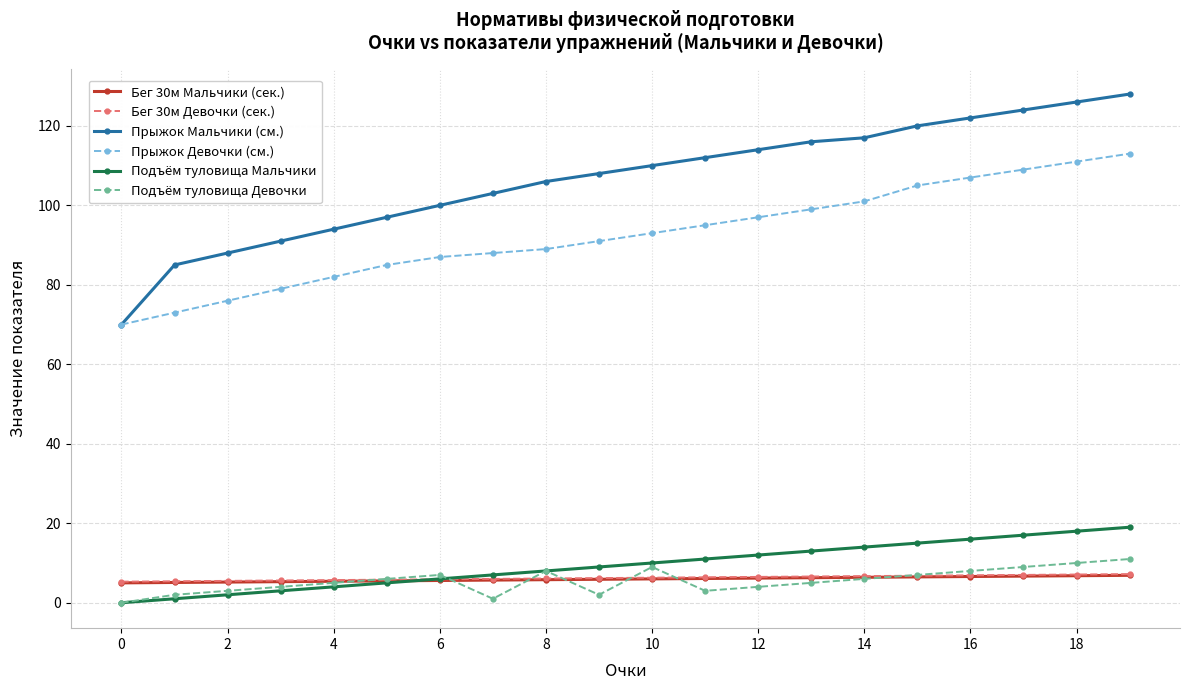

What is the highest value of the Бег 30м Девочки (сек.) series?

7.2